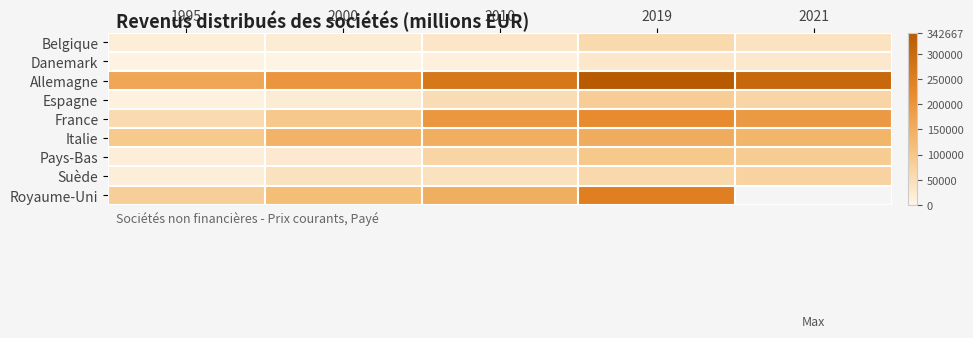

Rank the series by their maximum value, from lowest to highest.

Danemark, Belgique, Suède, Espagne, Pays-Bas, Italie, France, Royaume-Uni, Allemagne